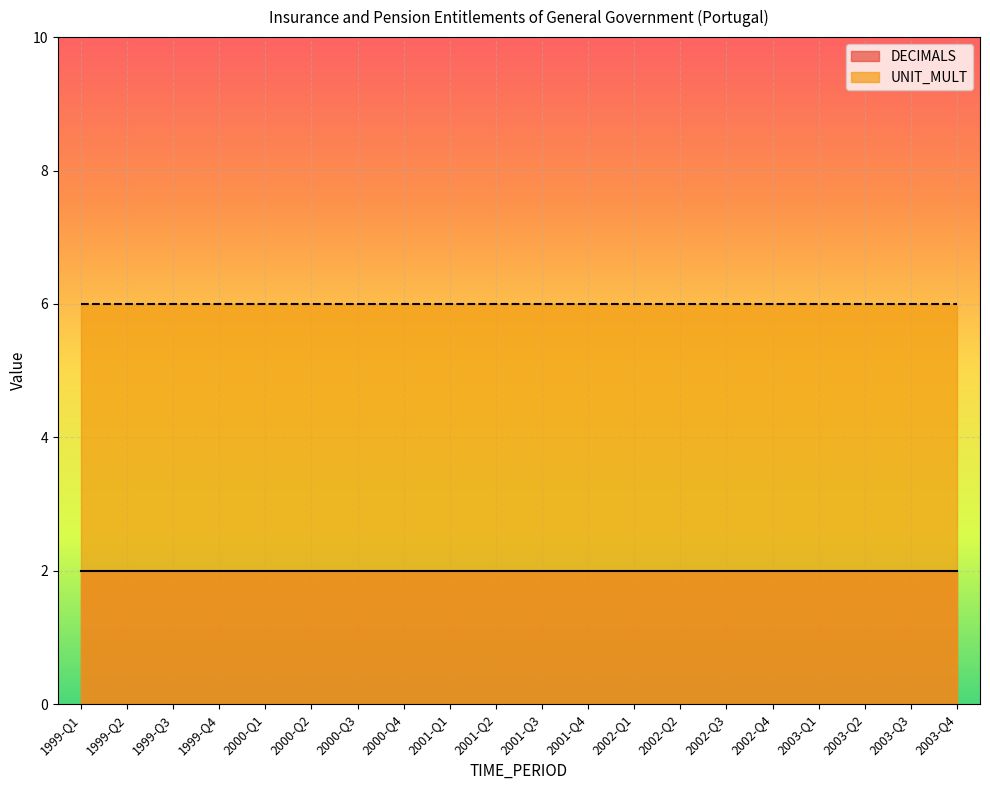

Is it true that UNIT_MULT equals 6 at 1999-Q2?

True